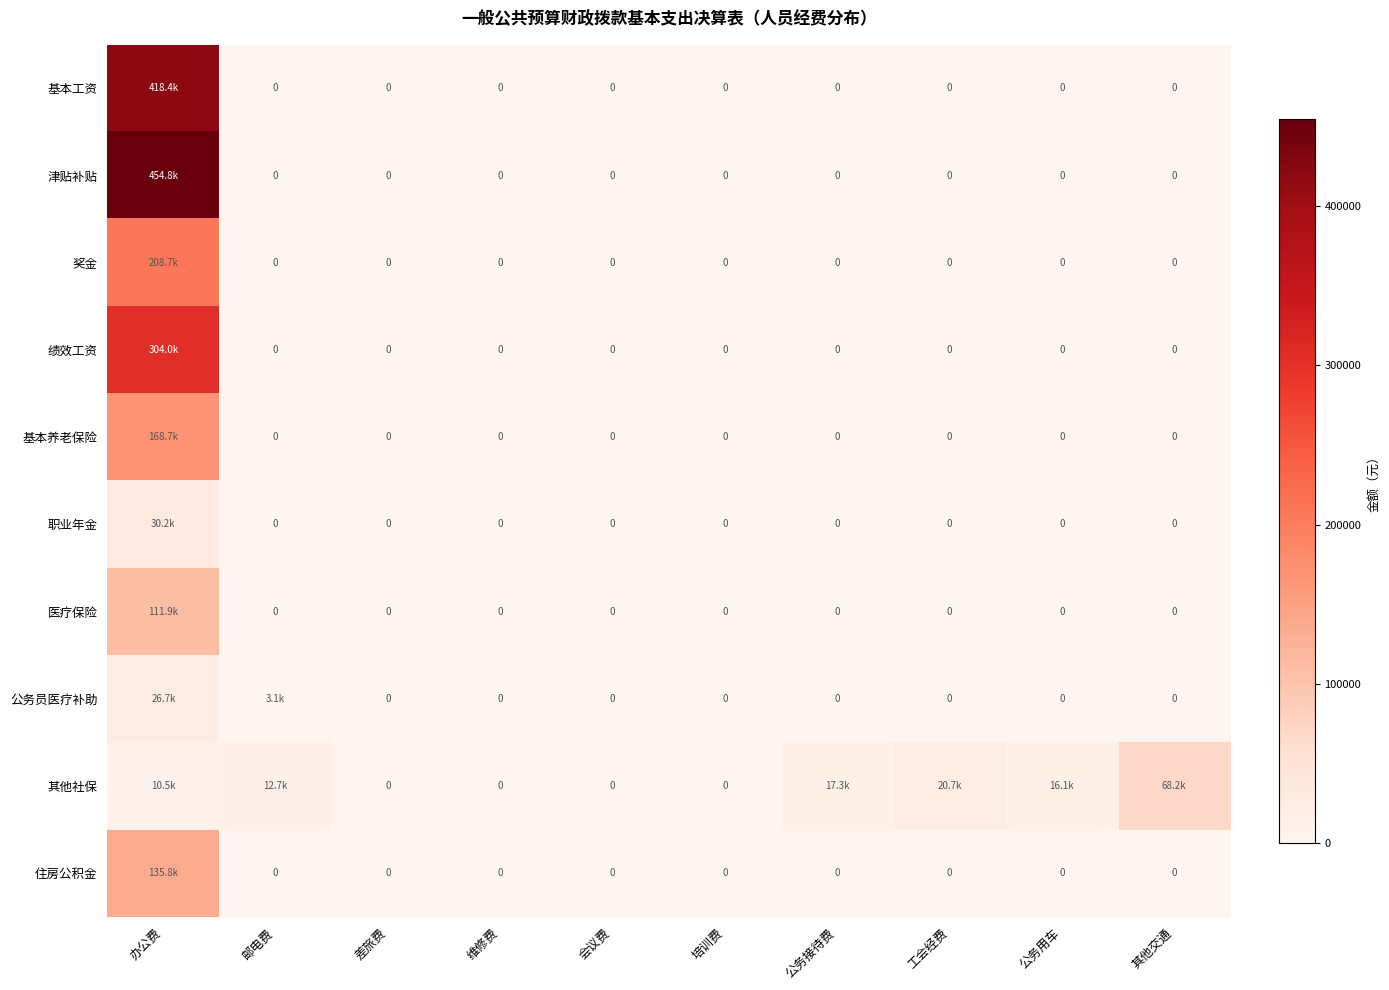

List the series in order of their peak value, lowest first.

公务员医疗补助, 职业年金, 其他社保, 医疗保险, 住房公积金, 基本养老保险, 奖金, 绩效工资, 基本工资, 津贴补贴